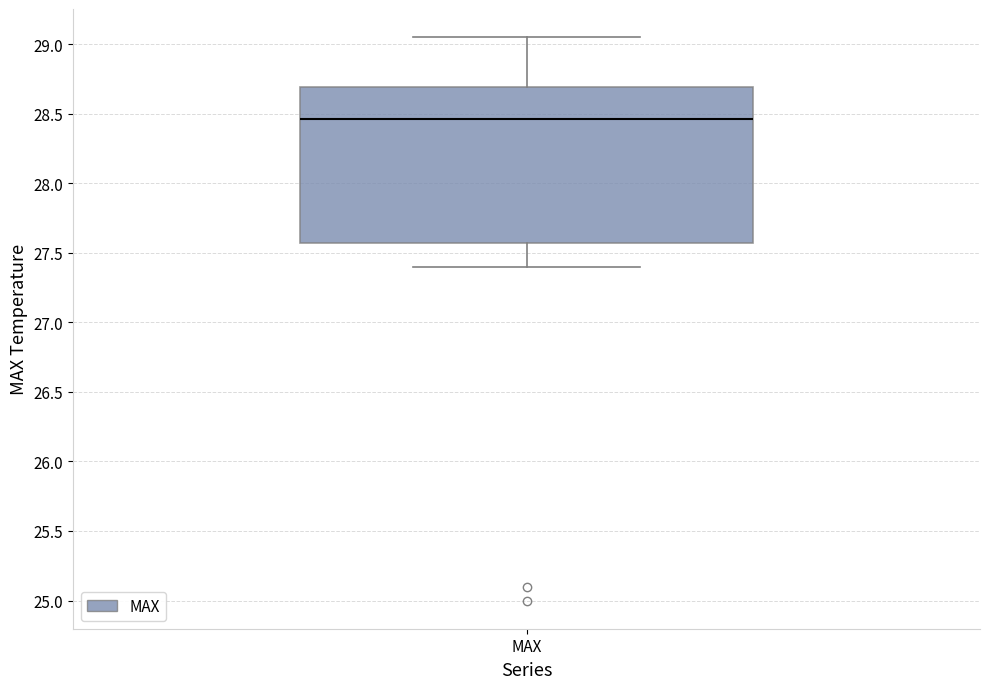

Where is the upper edge of the box for MAX on the y-axis? The values are not printed on the chart, so give them approximately, as read against the axis.

28.70